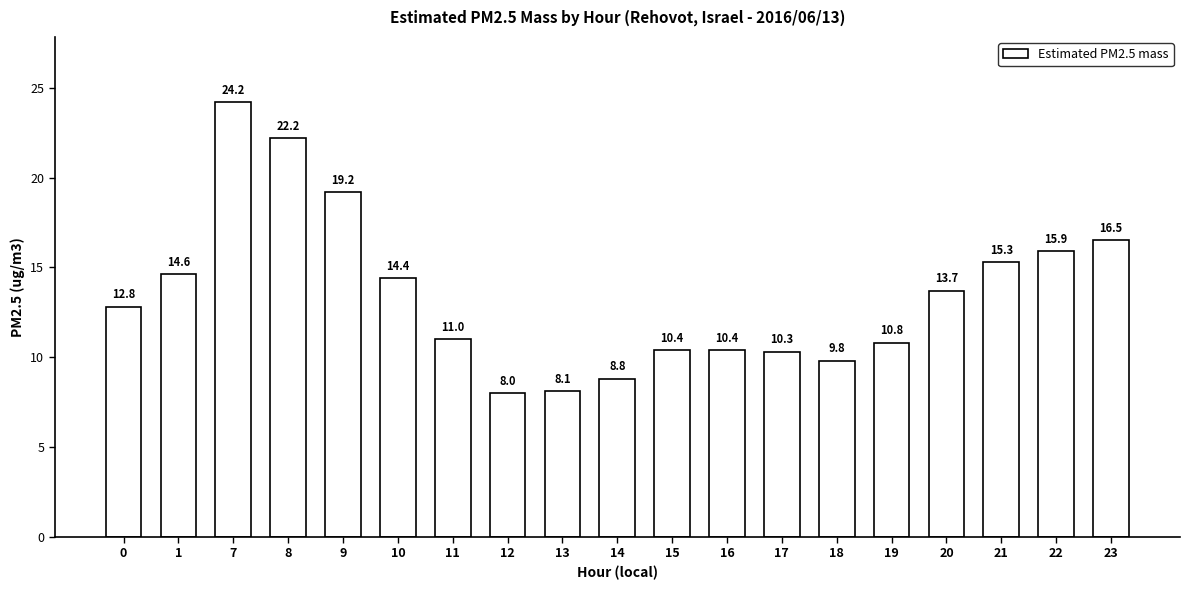

What is the average value?

13.5